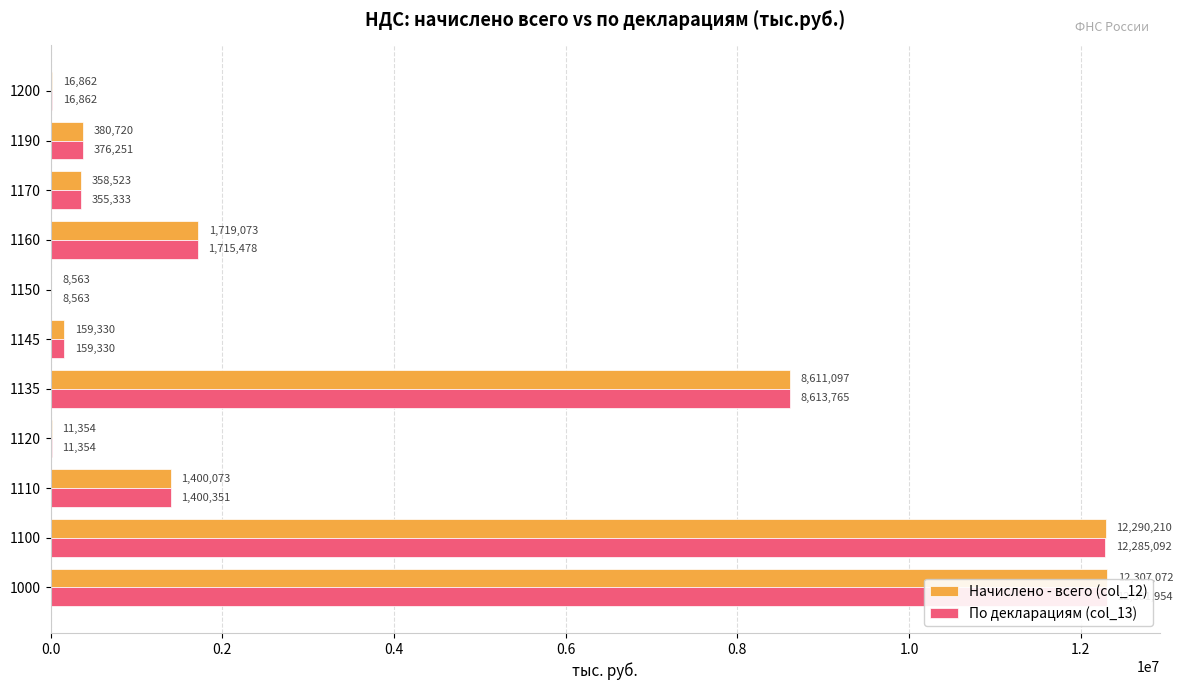

Is the value of Начислено - всего (col_12) at 1190 greater than the value of По декларациям (col_13) at 1160?

No